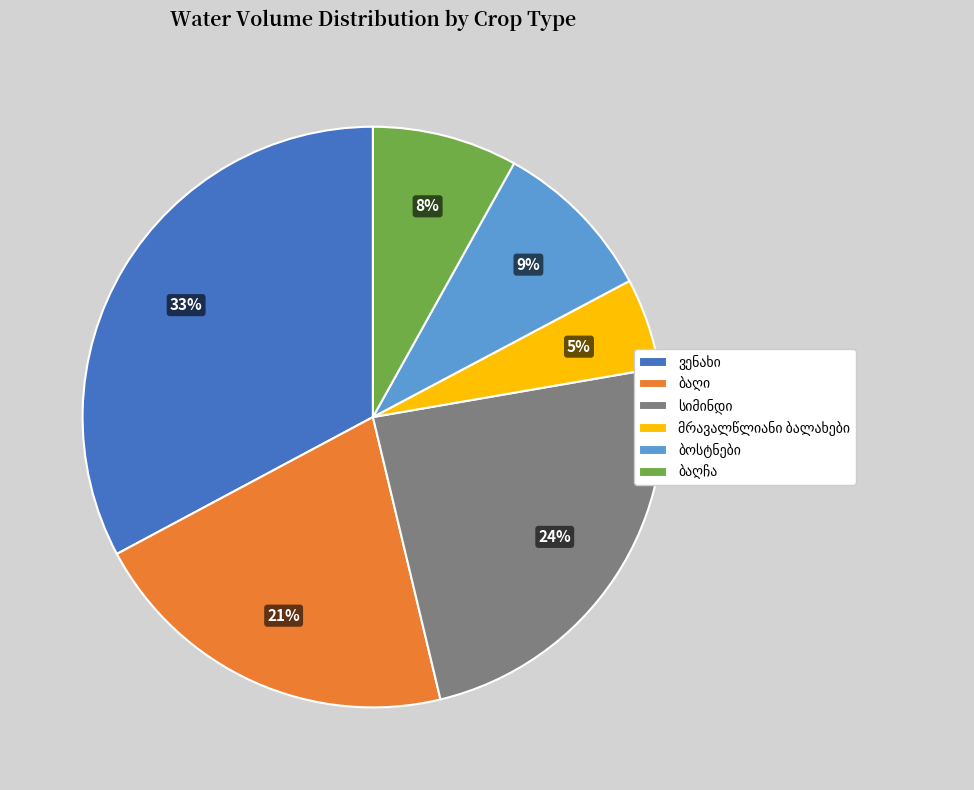

To the nearest percent, what is the average slice percentage?

17%